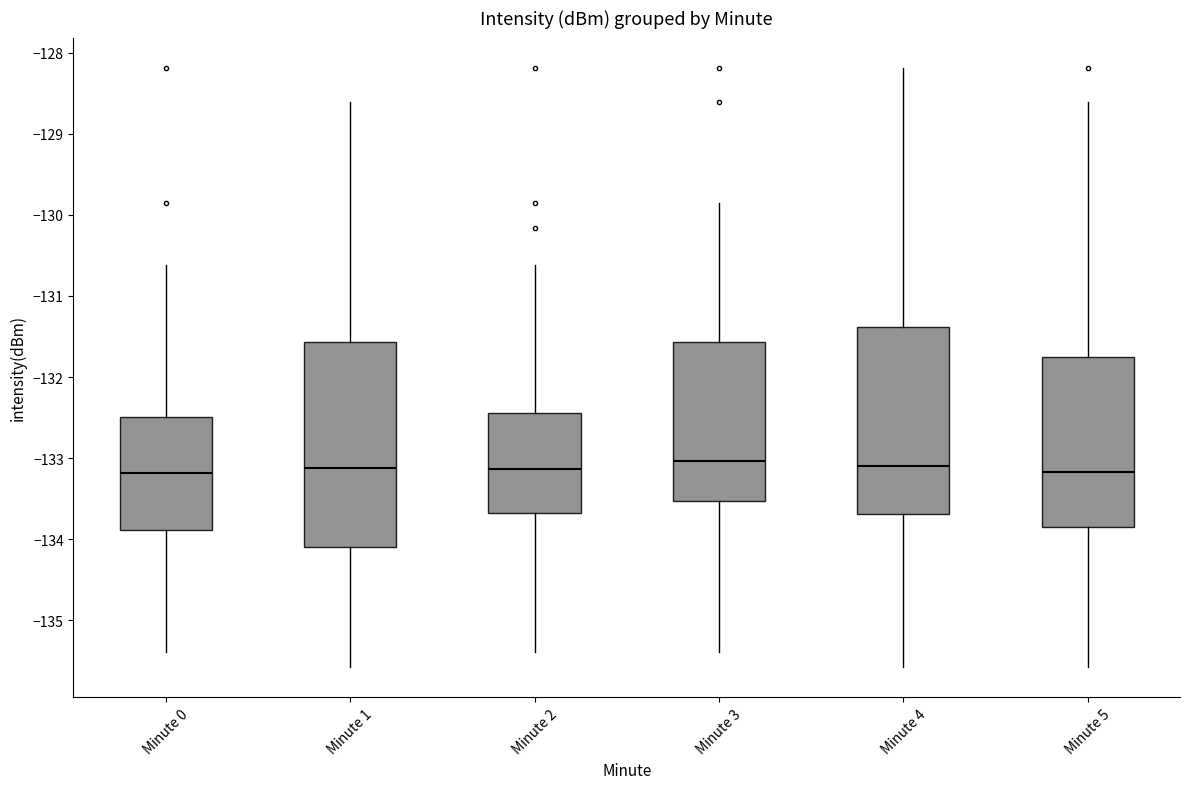

Which box is the tallest, from its lower edge to its upper edge?

Minute 1